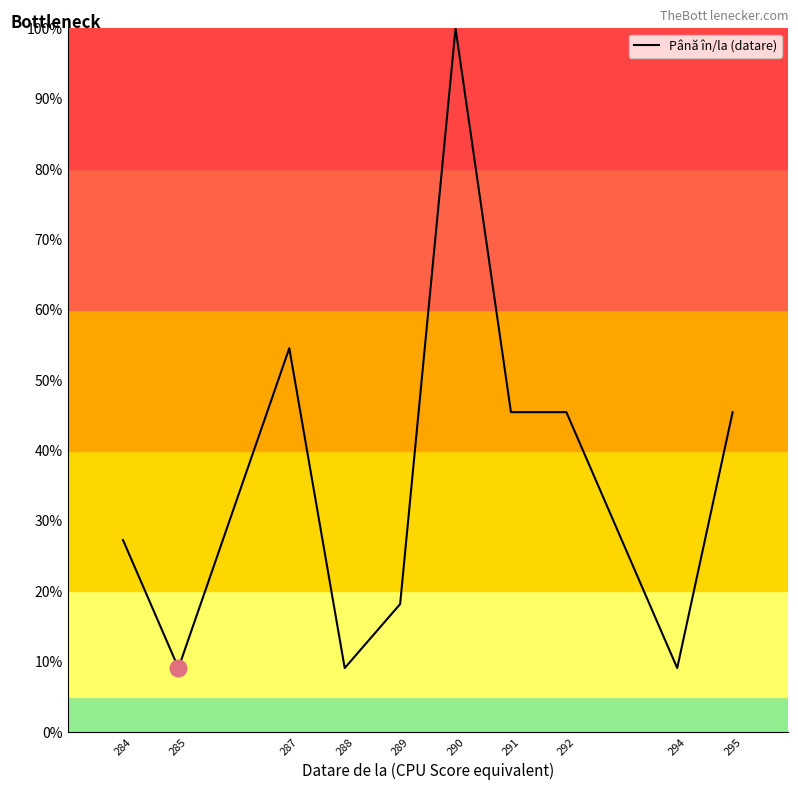

The chart shows a value of 9.1 at 294. True or false?

True